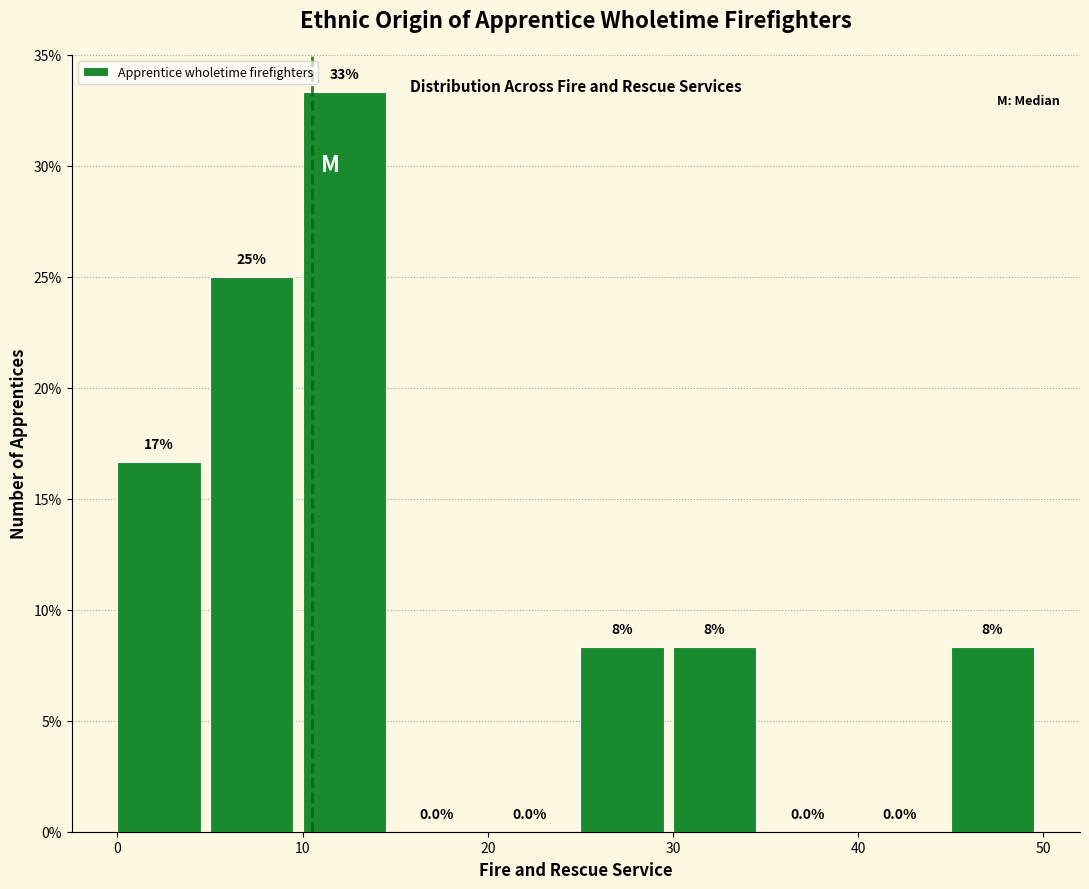

Which range on the x-axis has the tallest bar?

10 to 15